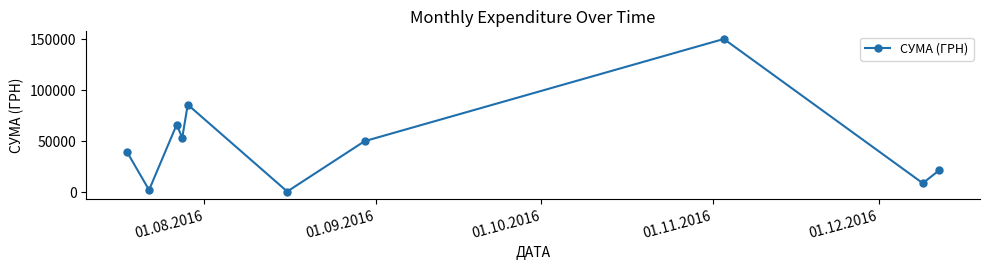

True or false: the data has more than 1 interior local peaks.

True